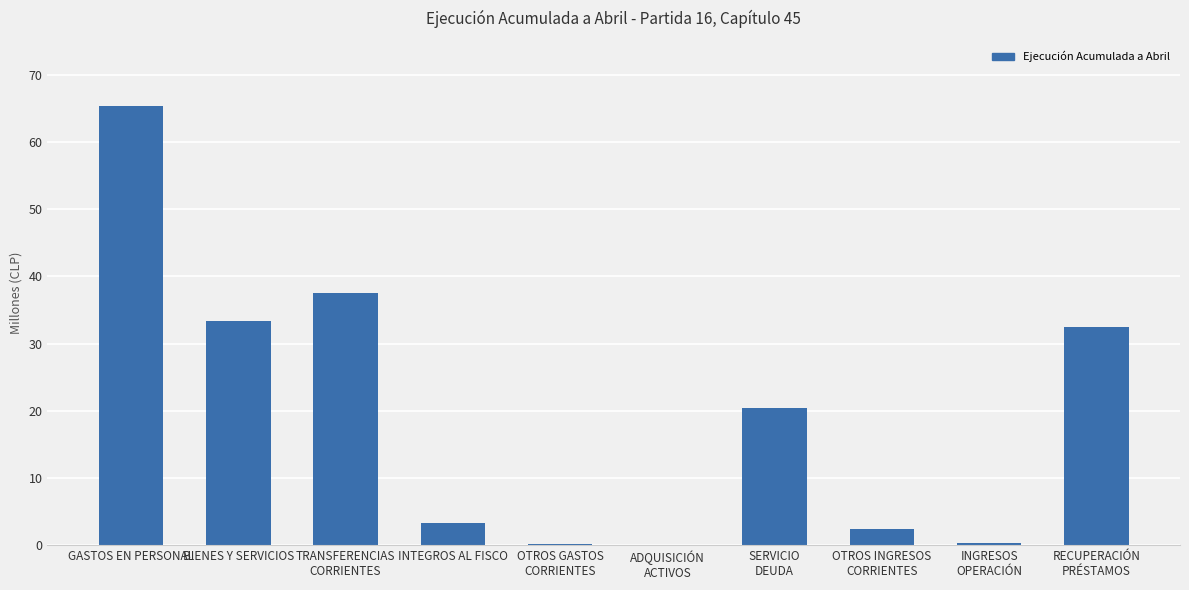

Is it true that the value at INGRESOS
OPERACIÓN is 297044?

True